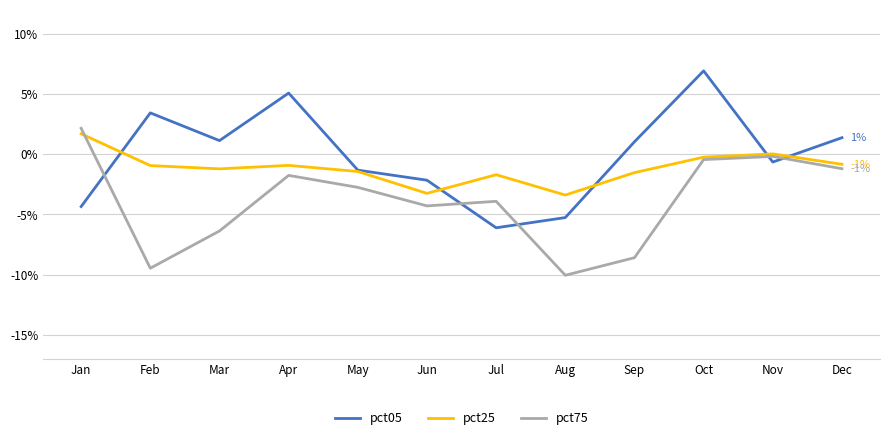

List the series in order of their peak value, highest first.

pct05, pct75, pct25